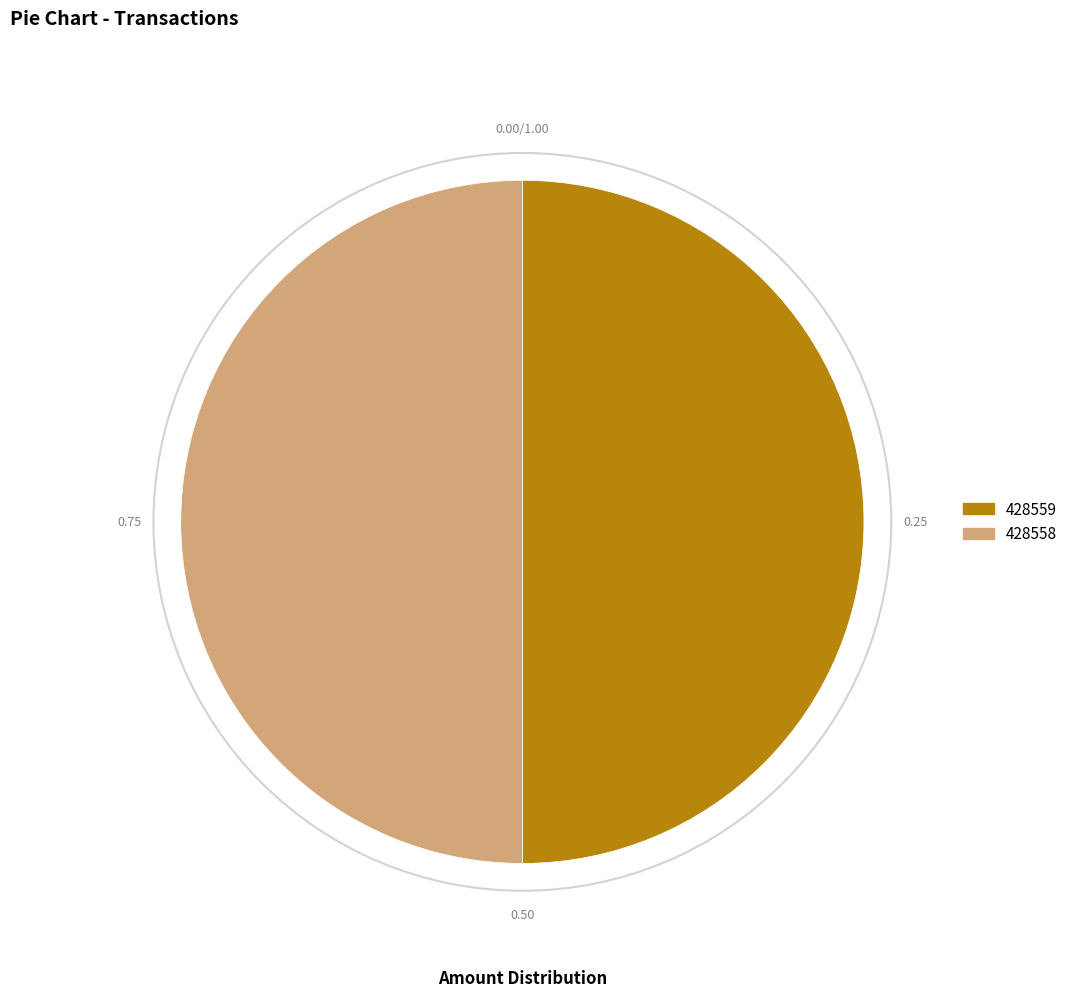

Combined, do 428558 and 428559 account for over 50%?

Yes